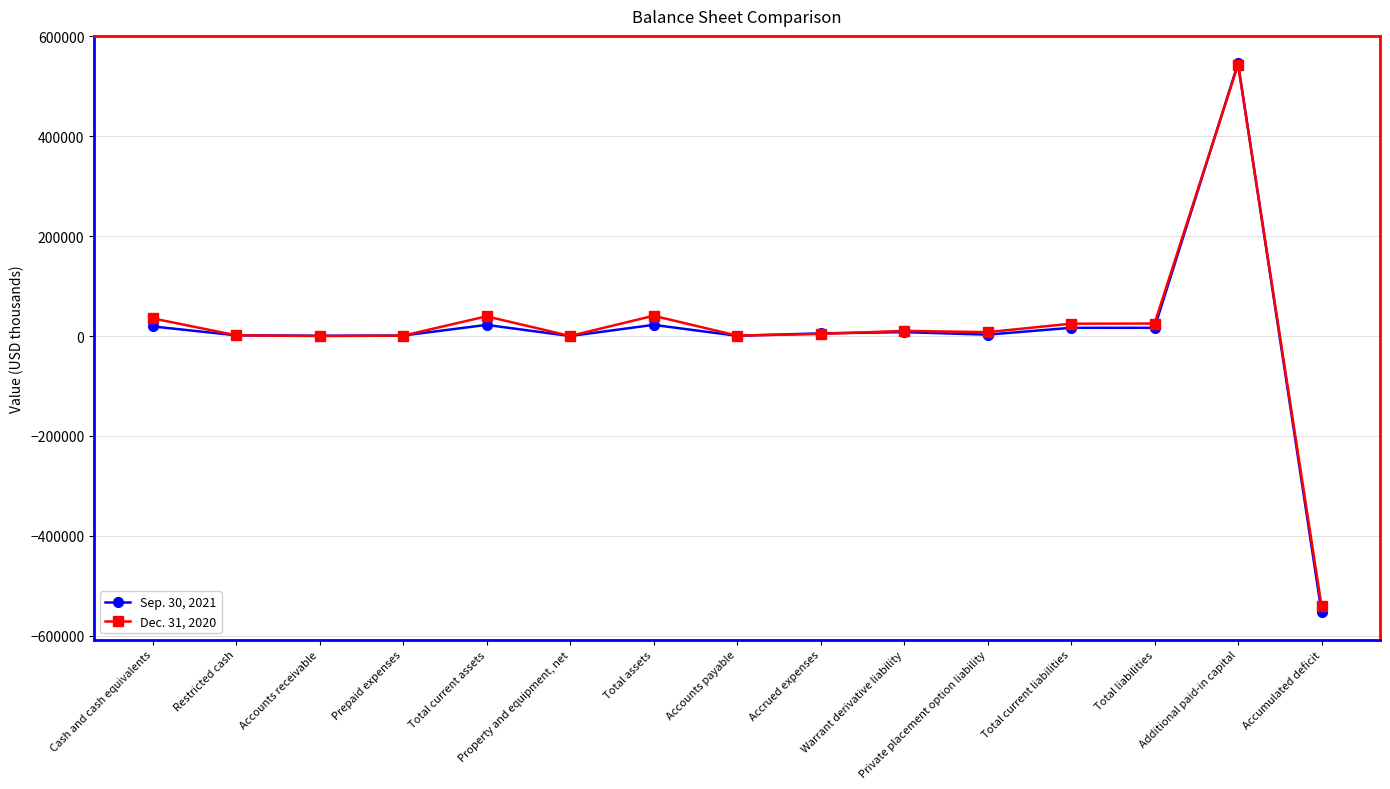

Is it true that Sep. 30, 2021 equals 27 at Property and equipment, net?

True